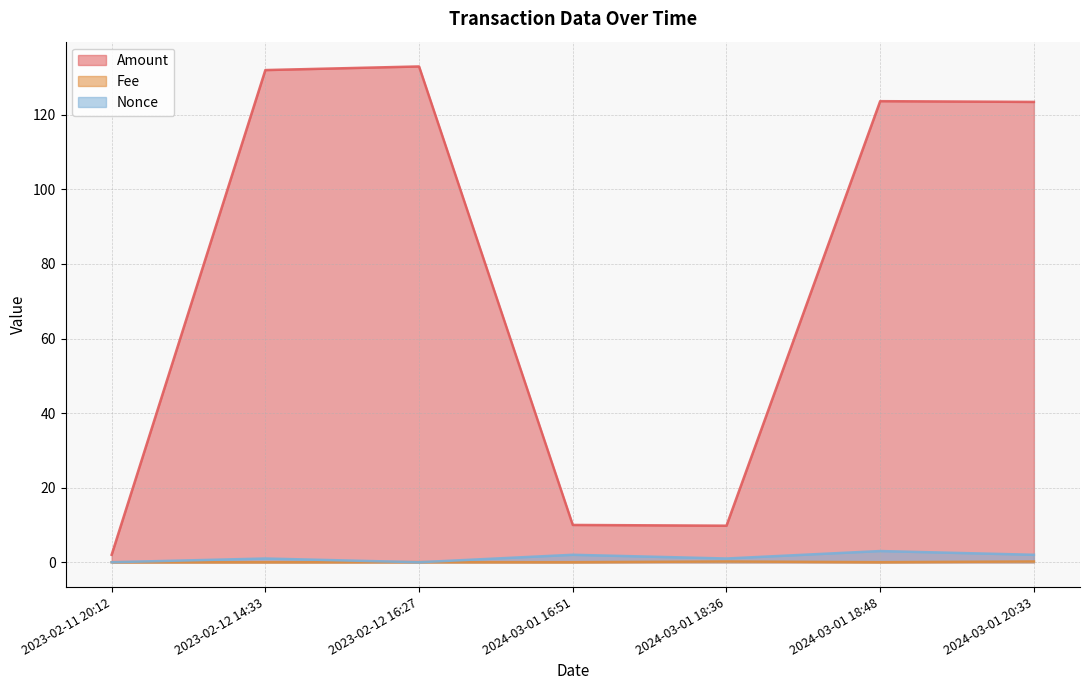

Reading right to left, what are all the values shown in this chart?

Amount: 123.5	123.7	9.8	10.0	133.0	132.0	2.0
Fee: 0.2	0.0	0.2	0.0	0.0	0.0	0.0
Nonce: 2.0	3.0	1.0	2.0	0.0	1.0	0.0